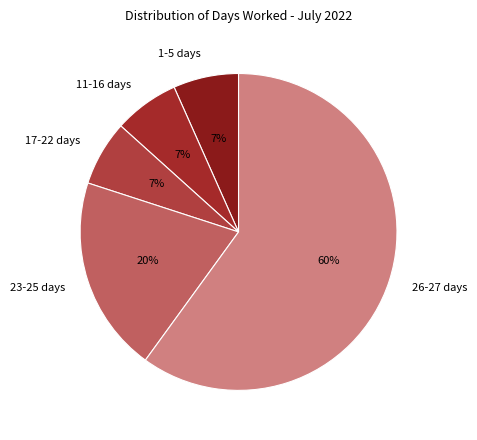

True or false: 1-5 days accounts for 20% of the total.

False